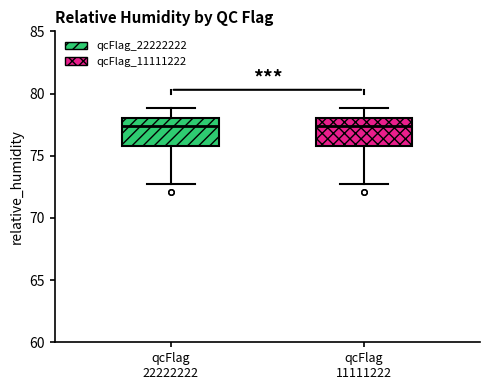

Where is the lower edge of the box for qcFlag 11111222 on the y-axis? The values are not printed on the chart, so give them approximately, as read against the axis.

76.0